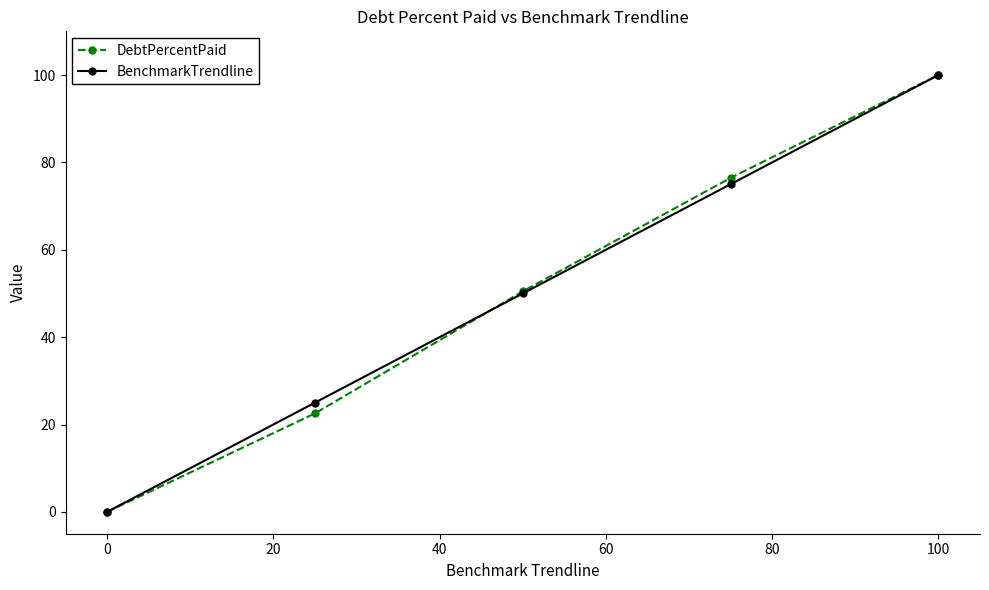

What is the greatest value displayed?

100.0